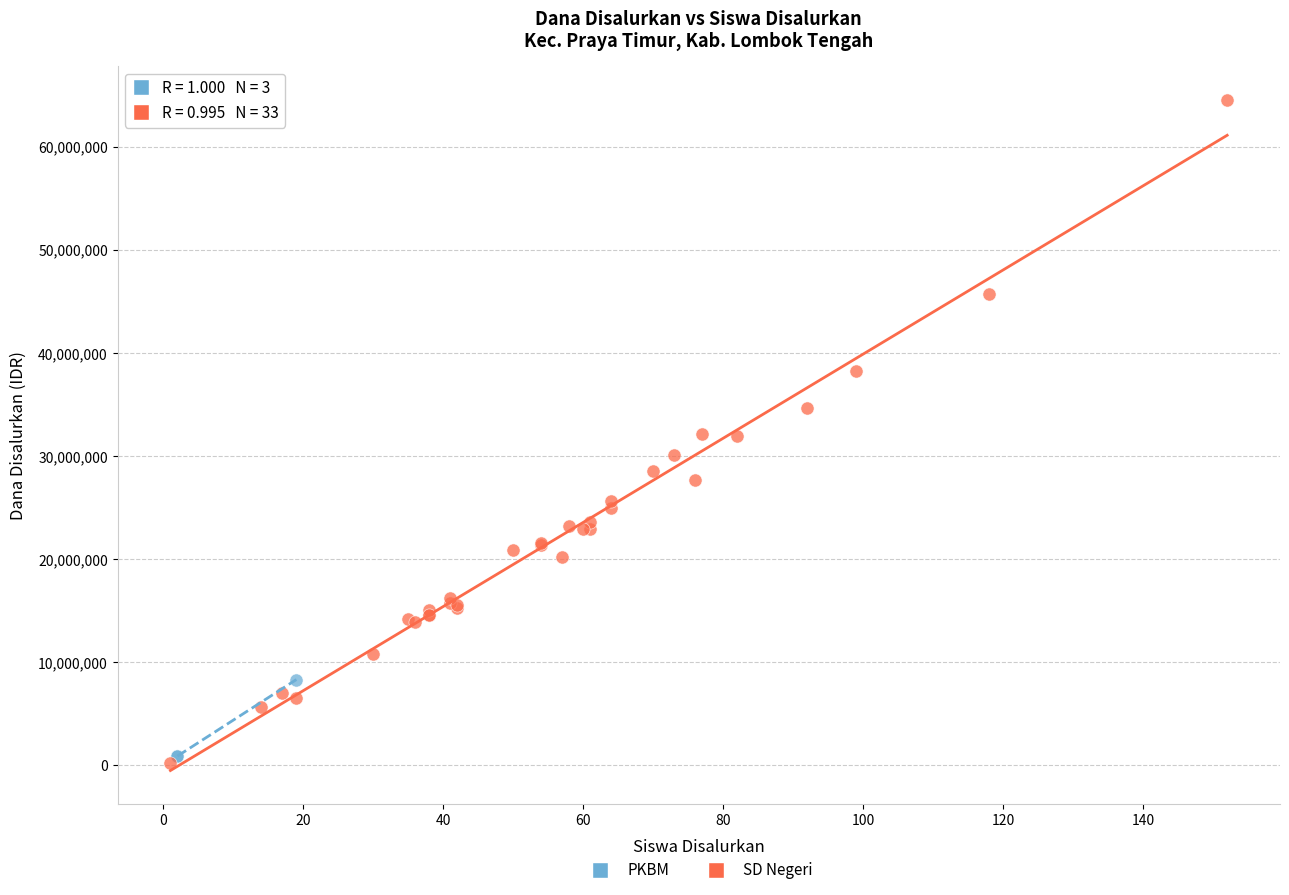

What are all the series names shown in the legend?

PKBM, SD Negeri